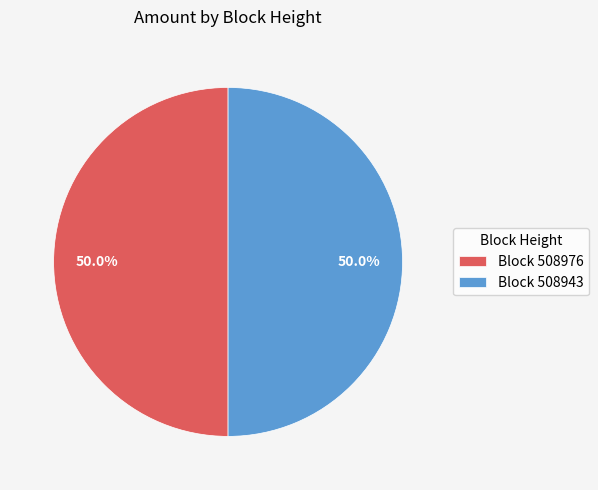

Count the number of slices in the pie.

2